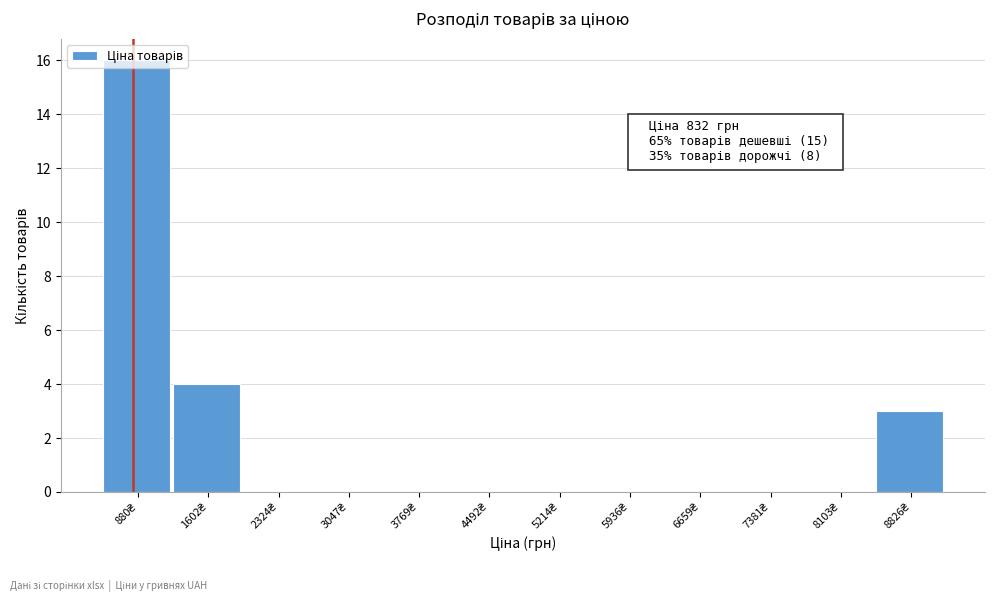

Over which range of the x-axis is the bar tallest?

500 to 1200